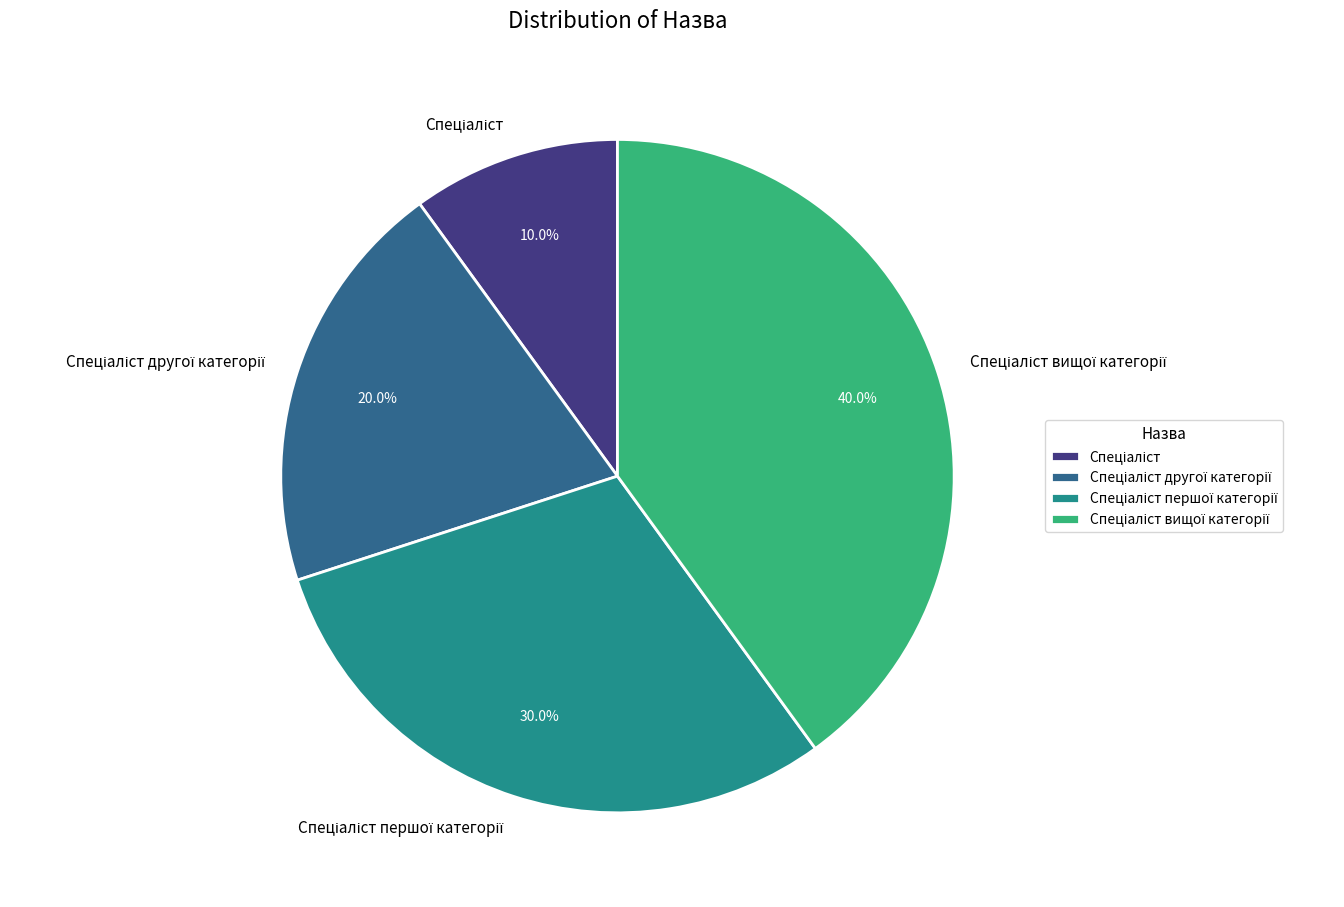

Is there a majority slice in this chart?

No